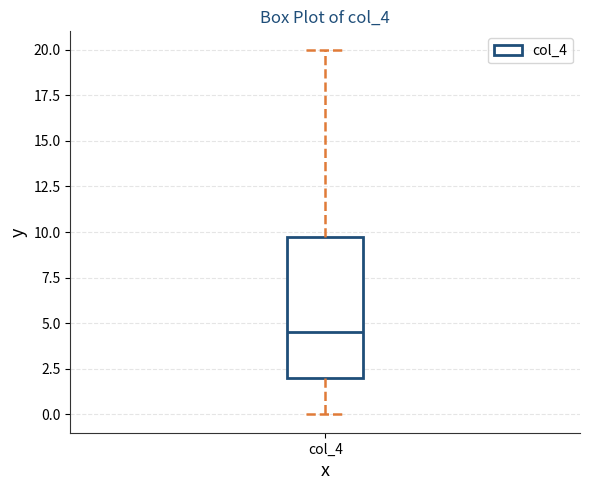

Transcribe this box plot: give where the median line is, the range the box spans, and where the two whiskers end, as read against the y-axis. The values are not printed on the chart, so give them approximately, as read against the axis.

median 4.5, box 2.0 to 10.0, whiskers 0.0 to 20.0